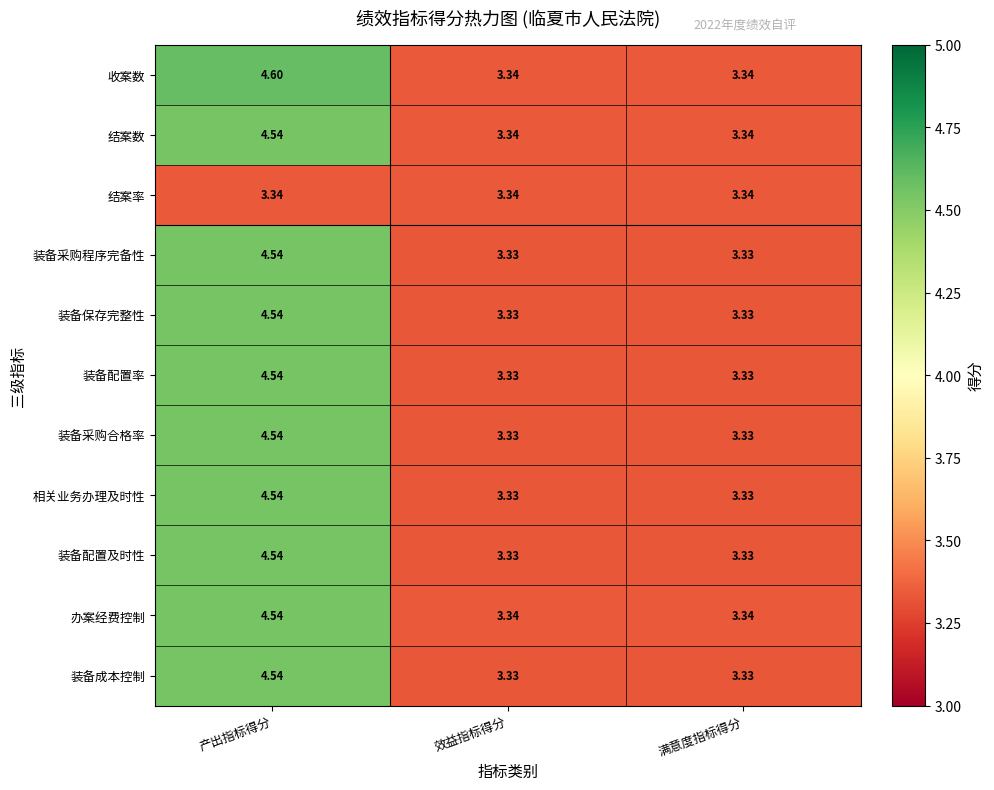

Is the value of 收案数 at 产出指标得分 greater than the value of 装备配置率 at 产出指标得分?

Yes